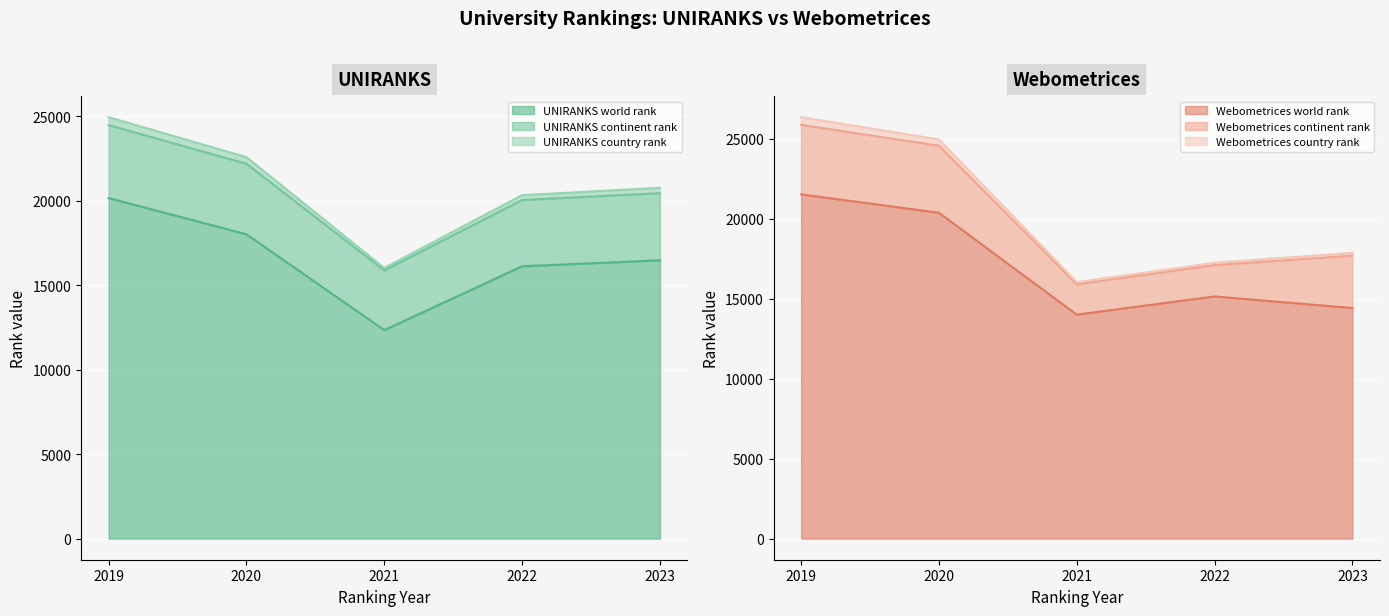

What is the sum of the Webometrices world rank values at 2021 and 2022?

29134